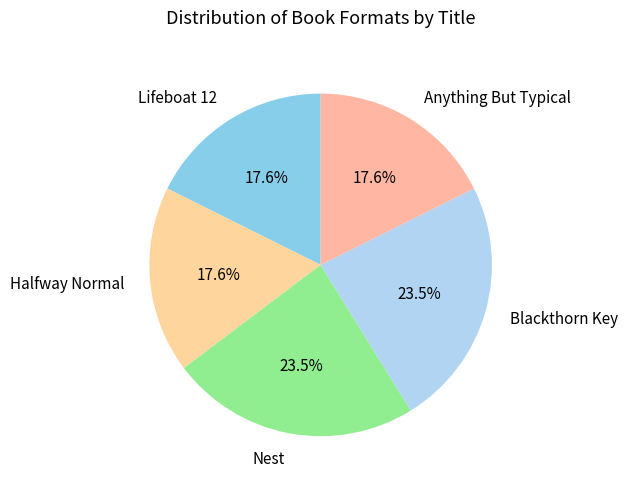

Approximately how many times larger is the value at Halfway Normal compared to Lifeboat 12?

1.0